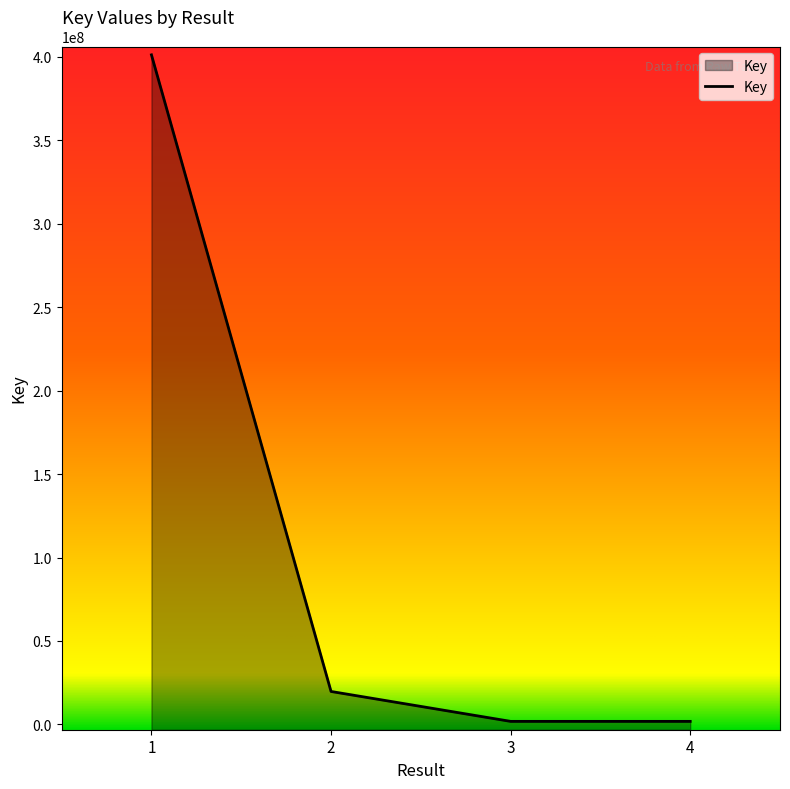

What is the minimum value shown in the chart?

1821299